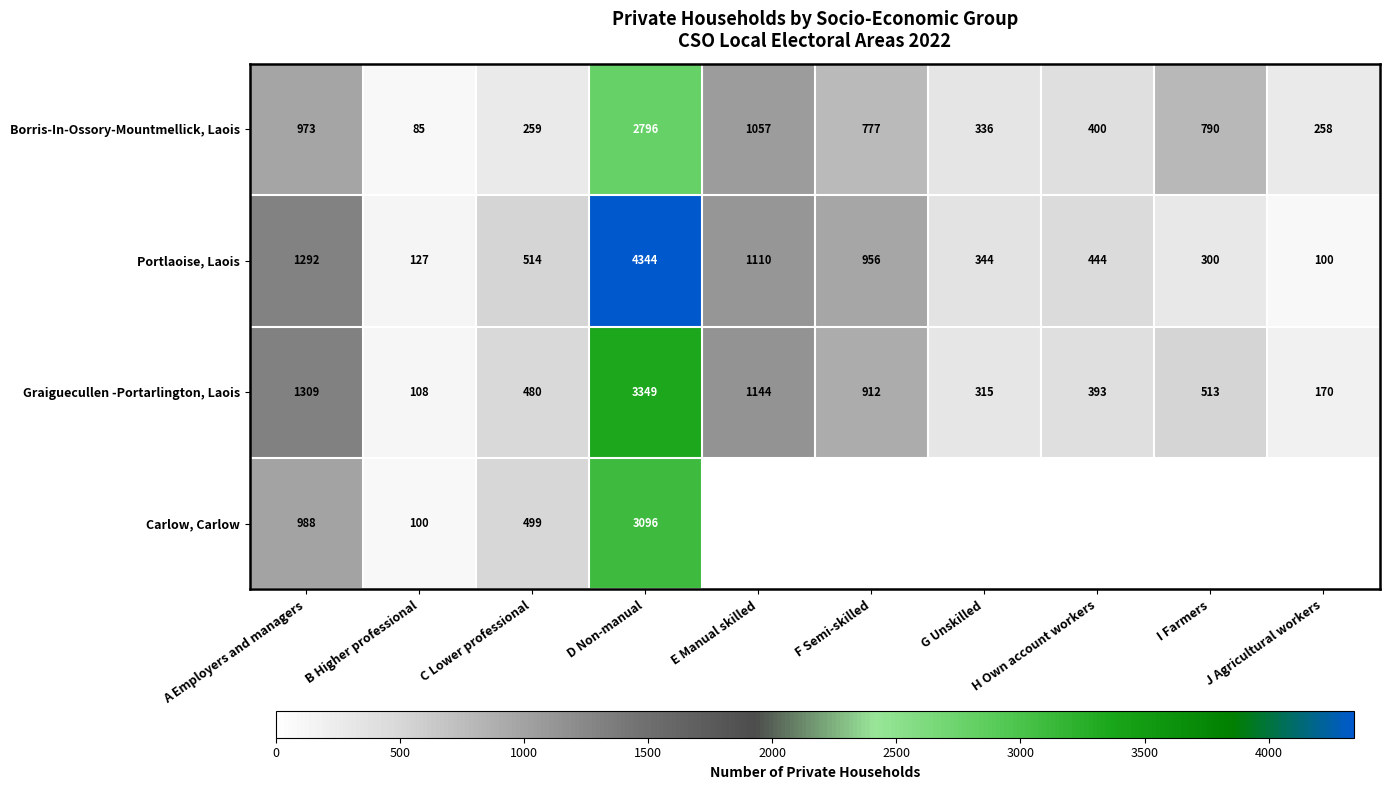

What is the sum of all Graiguecullen -Portarlington, Laois values?

8693